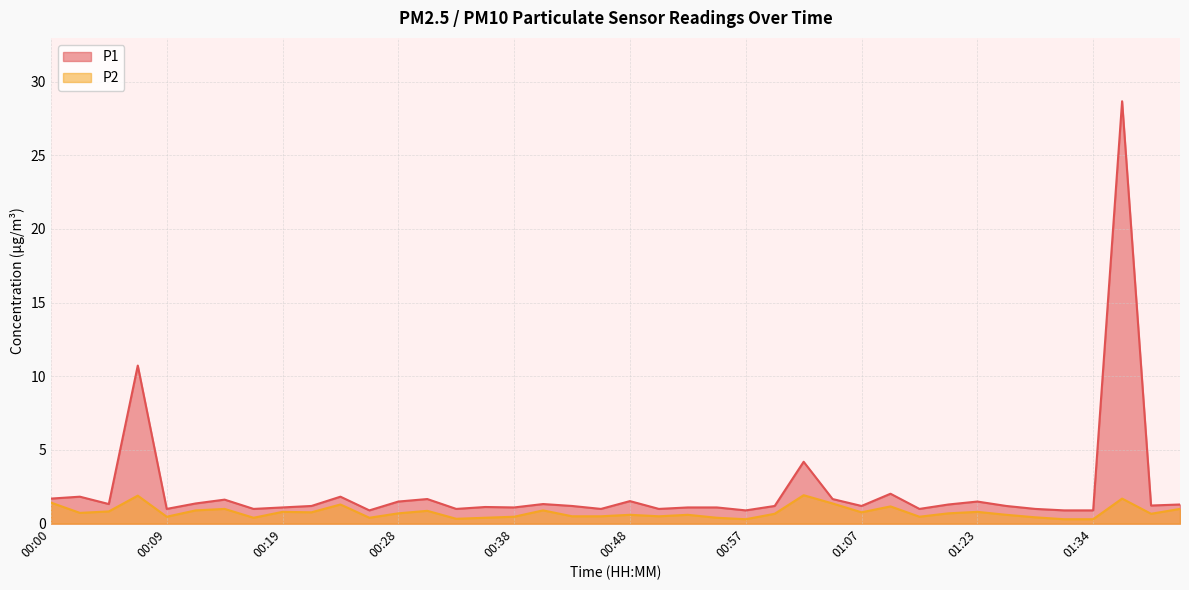

Reading right to left, transcribe all the data shown in this chart.

P1: 1.3	1.2	28.7	0.9	0.9	1.0	1.2	1.5	1.3	1.0	2.0	1.2	1.7	4.2	1.2	0.9	1.1	1.1	1.0	1.5	1.0	1.2	1.3	1.1	1.1	1.0	1.7	1.5	0.9	1.8	1.2	1.1	1.0	1.6	1.4	1.0	10.7	1.3	1.8	1.7
P2: 1.0	0.7	1.7	0.3	0.3	0.4	0.6	0.8	0.7	0.5	1.2	0.8	1.4	1.9	0.7	0.3	0.4	0.6	0.5	0.6	0.5	0.5	0.9	0.5	0.4	0.3	0.9	0.7	0.4	1.3	0.8	0.8	0.4	1.0	0.9	0.5	1.9	0.8	0.7	1.4